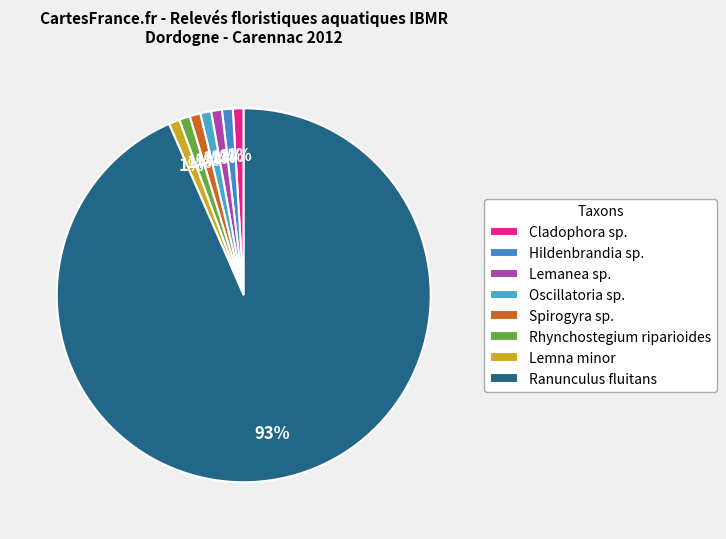

Which category has the biggest portion of the pie?

Ranunculus fluitans